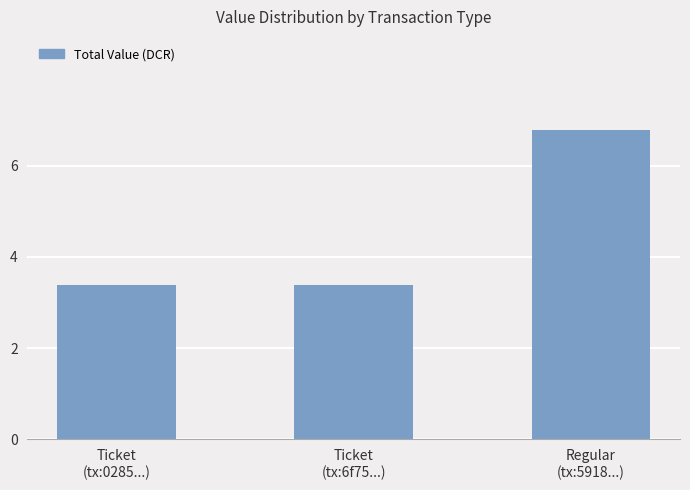

Does the chart contain any negative values?

No